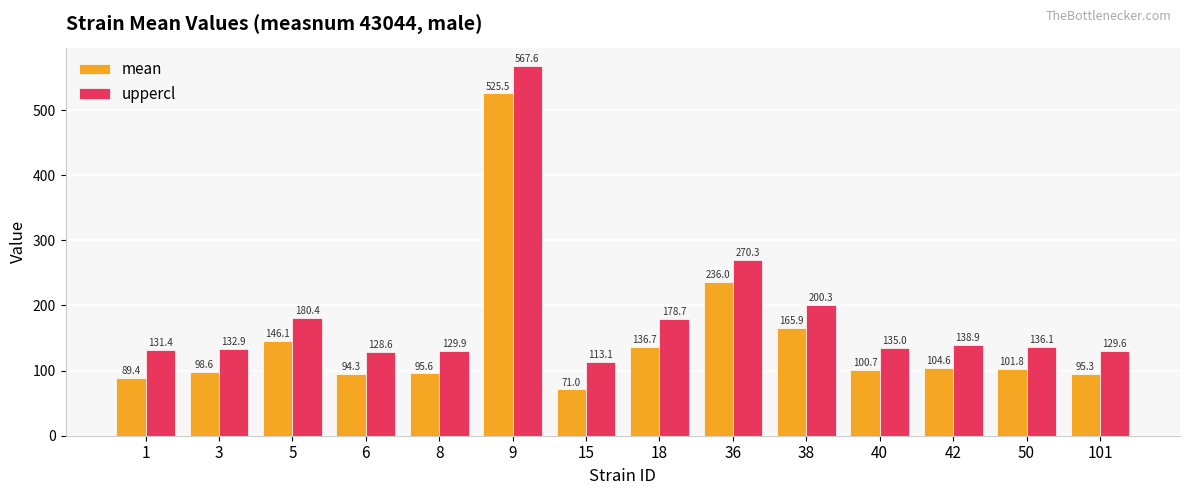

What is the value of the mean bar at the 1st from the left?

89.4